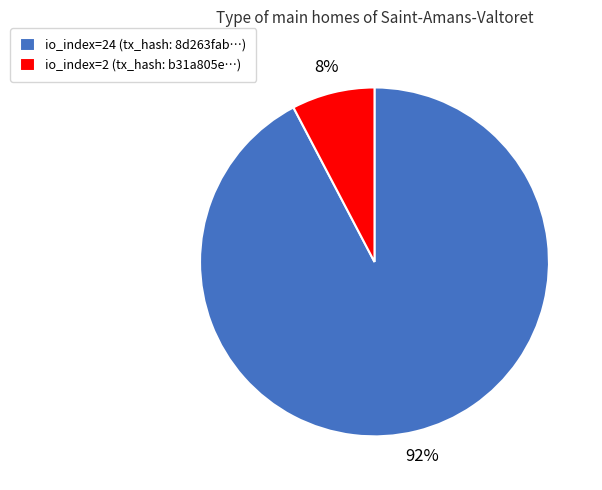

To the nearest percent, what is the average slice percentage?

50%